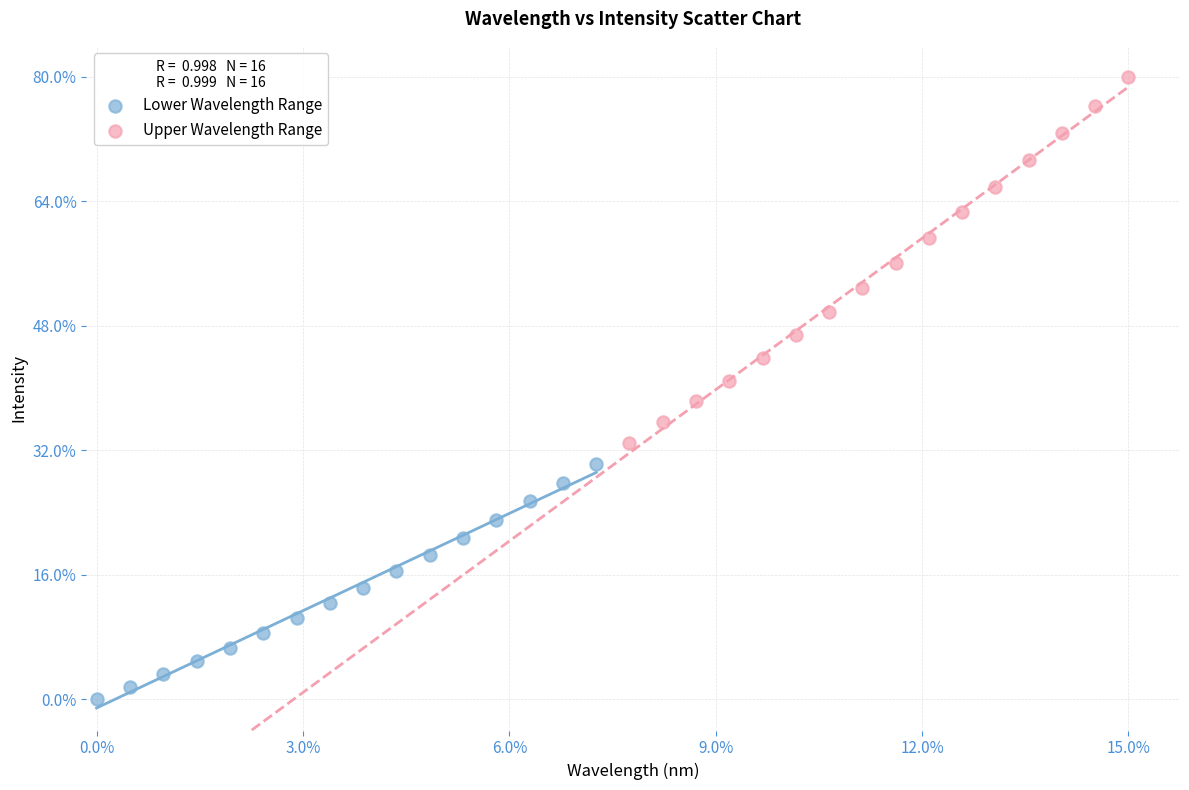

Which series reaches the minimum Y coordinate?

Lower Wavelength Range